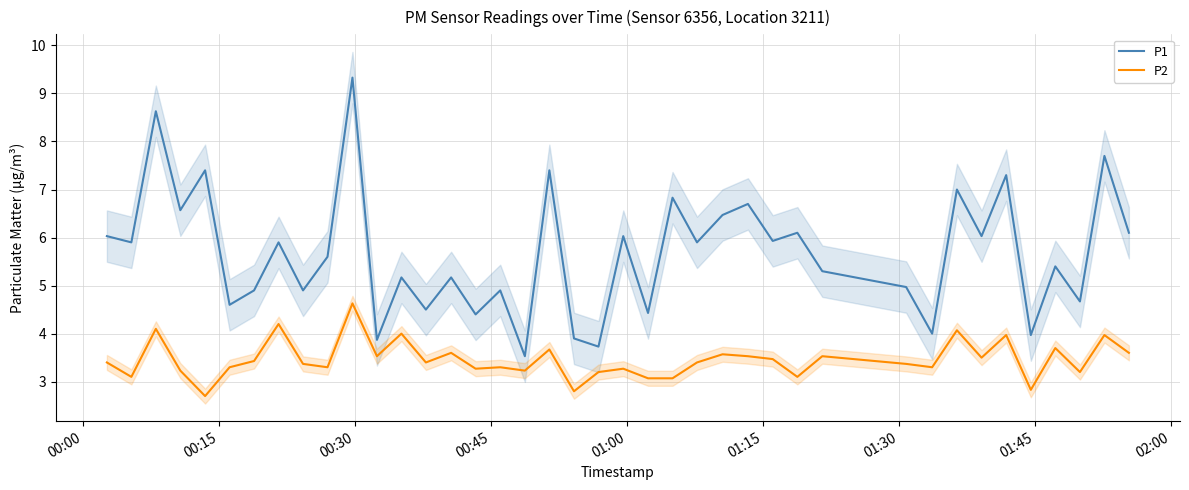

True or false: P1 and P2 intersect in this chart.

False